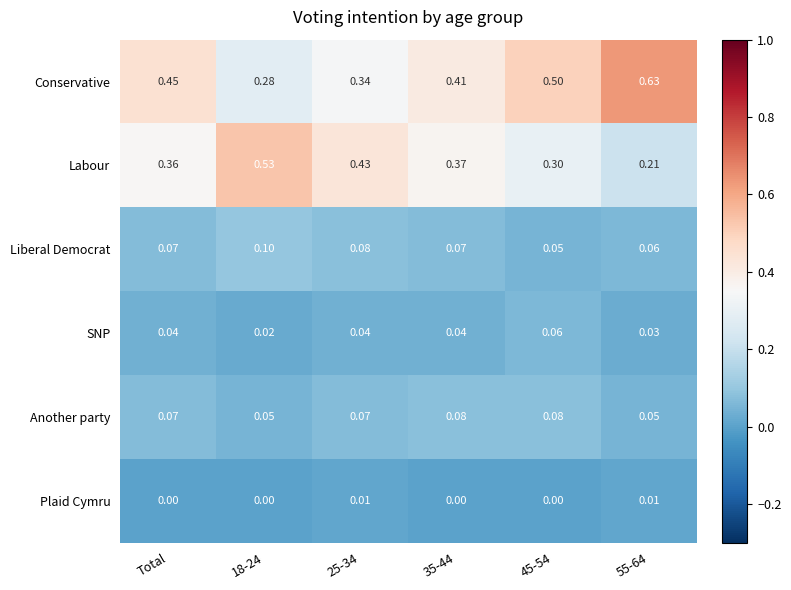

Which series has the largest total across all categories?

Conservative